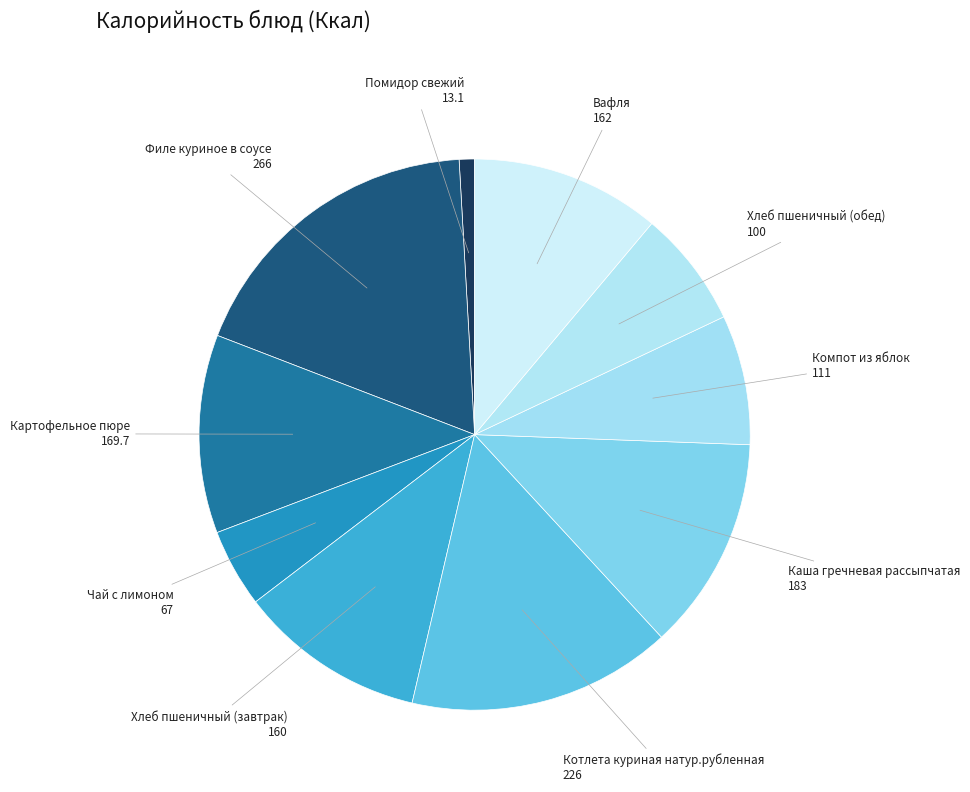

How many slices are in this pie chart?

10